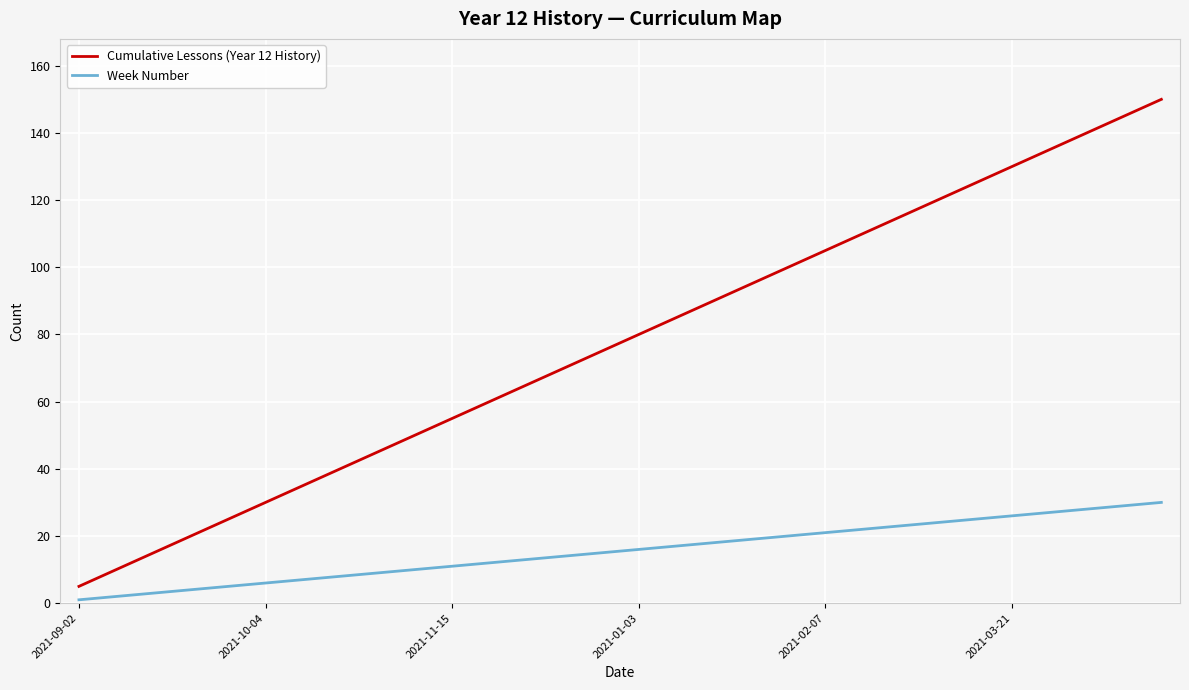

True or false: Week Number and Cumulative Lessons (Year 12 History) intersect in this chart.

False